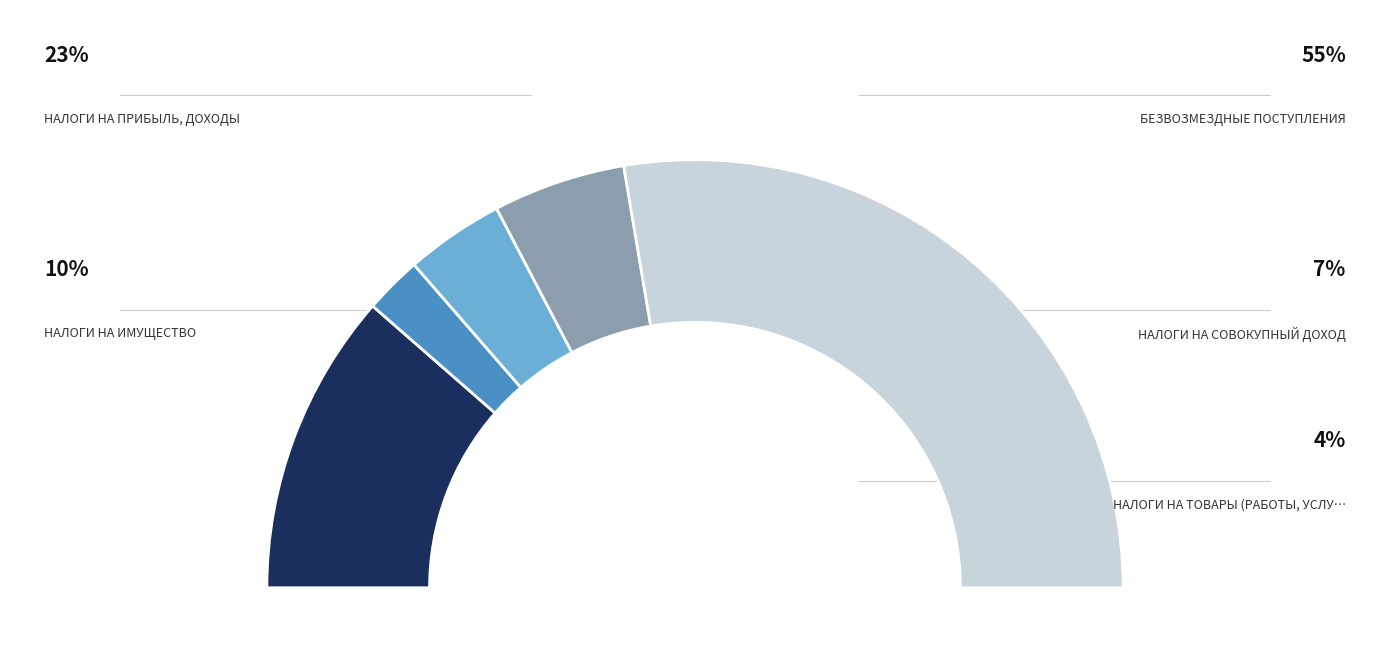

How many segments does this pie chart have?

5